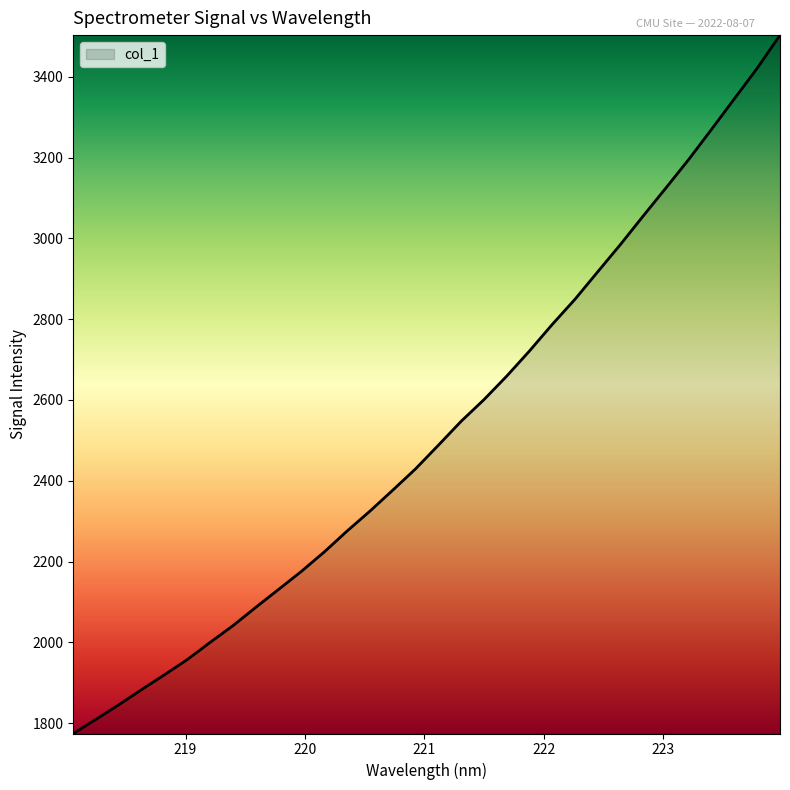

What is the difference between the maximum and minimum values?

1728.4